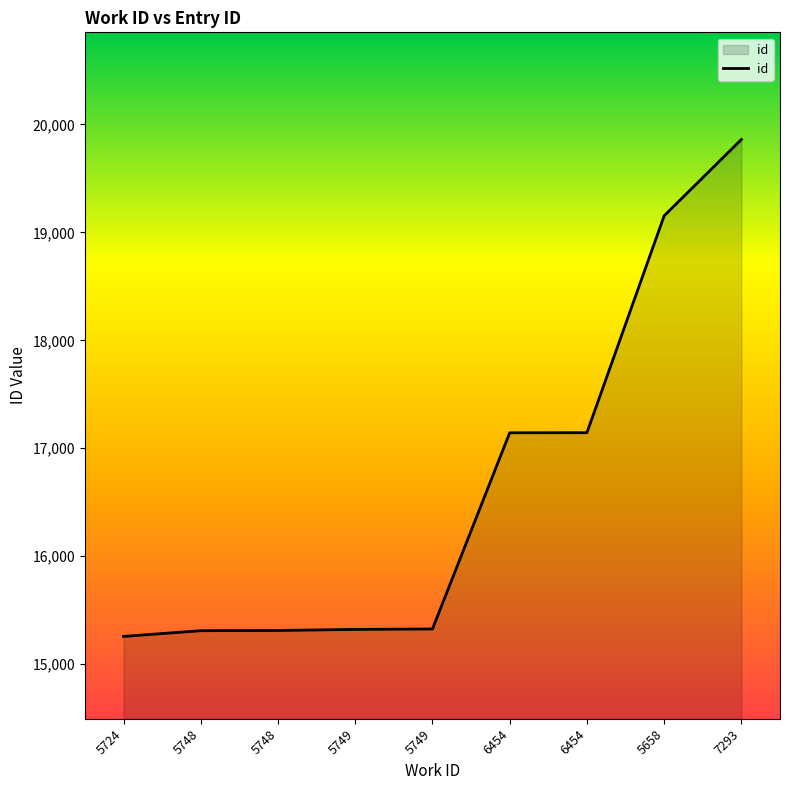

What is the average value?

16647